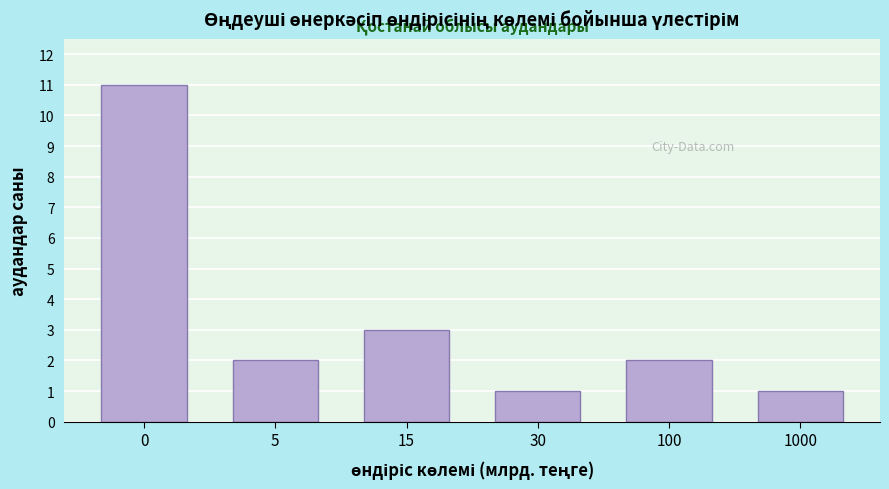

Reading left to right, transcribe all the data shown in this chart.

11	2	3	1	2	1